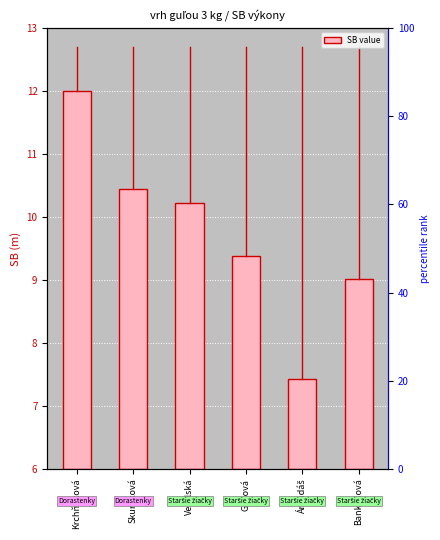

Between Bankošová and Árendáš, which is larger?

Bankošová